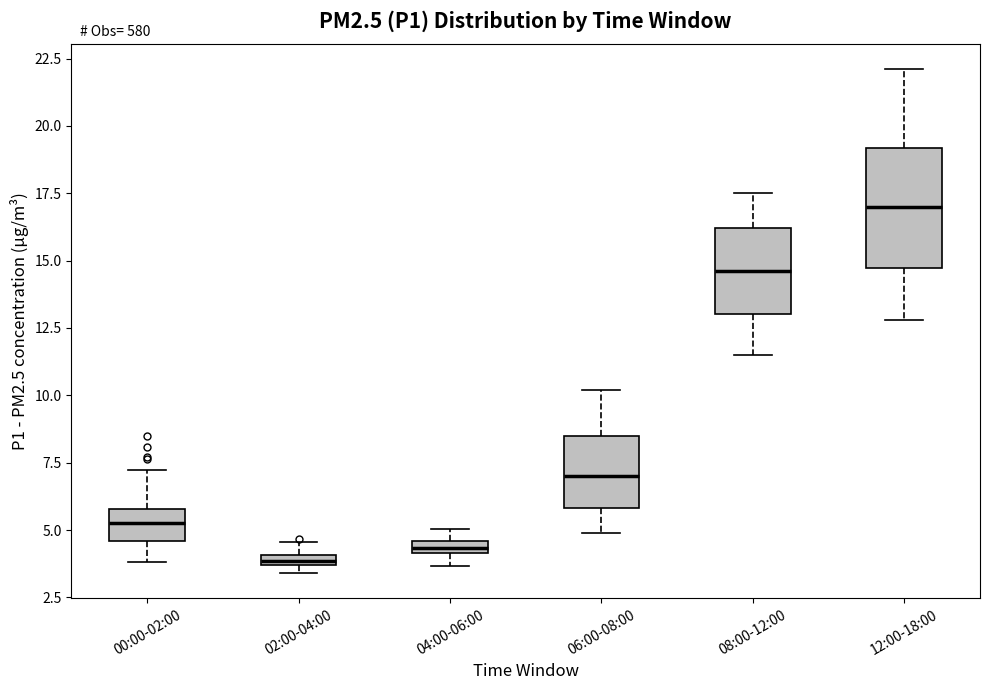

Which box has the highest median line?

12:00-18:00